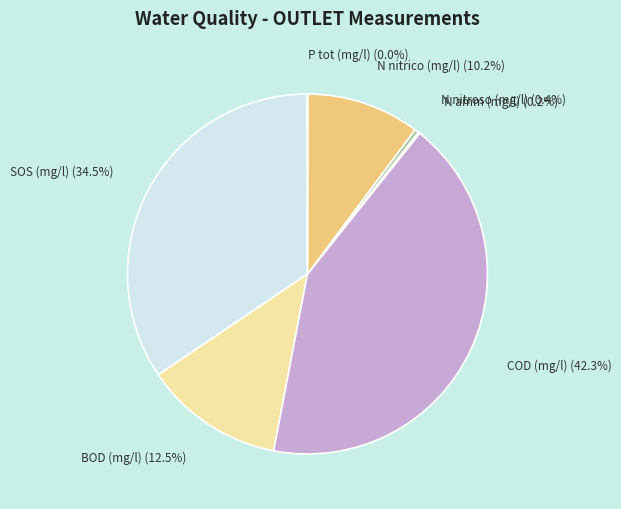

Is there a majority slice in this chart?

No